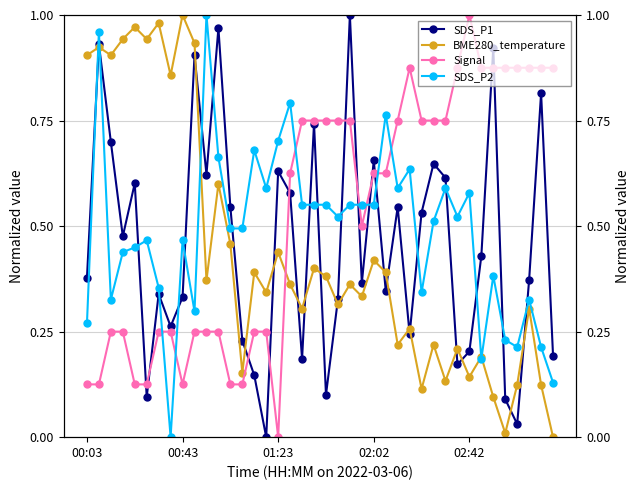

In Signal, how many points are higher than both neighbors (excluding endpoints)?

2